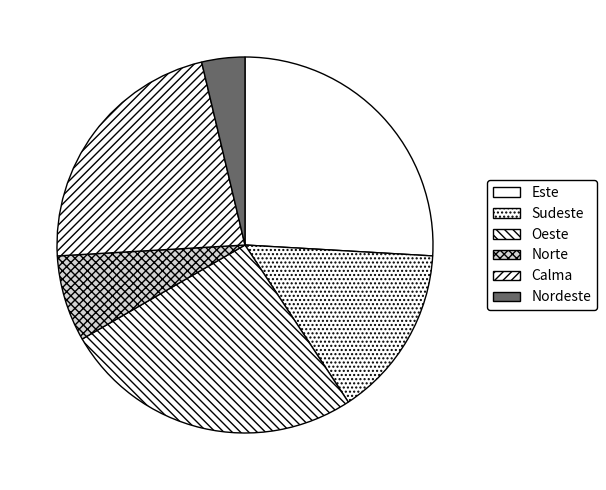

What is the smallest slice in the pie chart?

Nordeste